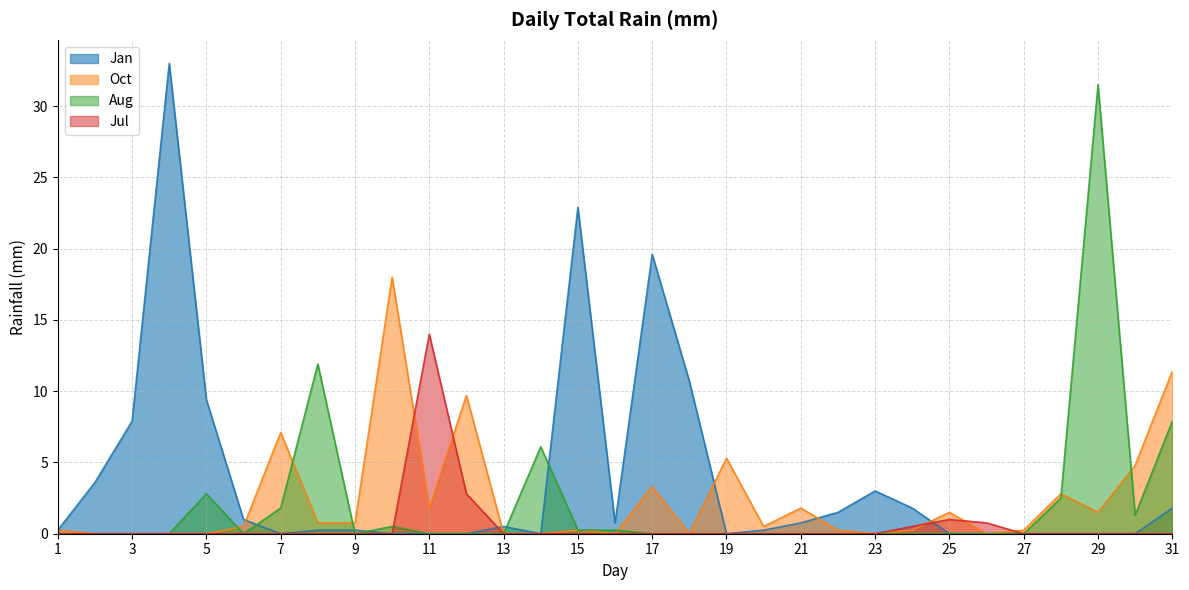

Which series has the widest spread of values?

Jan